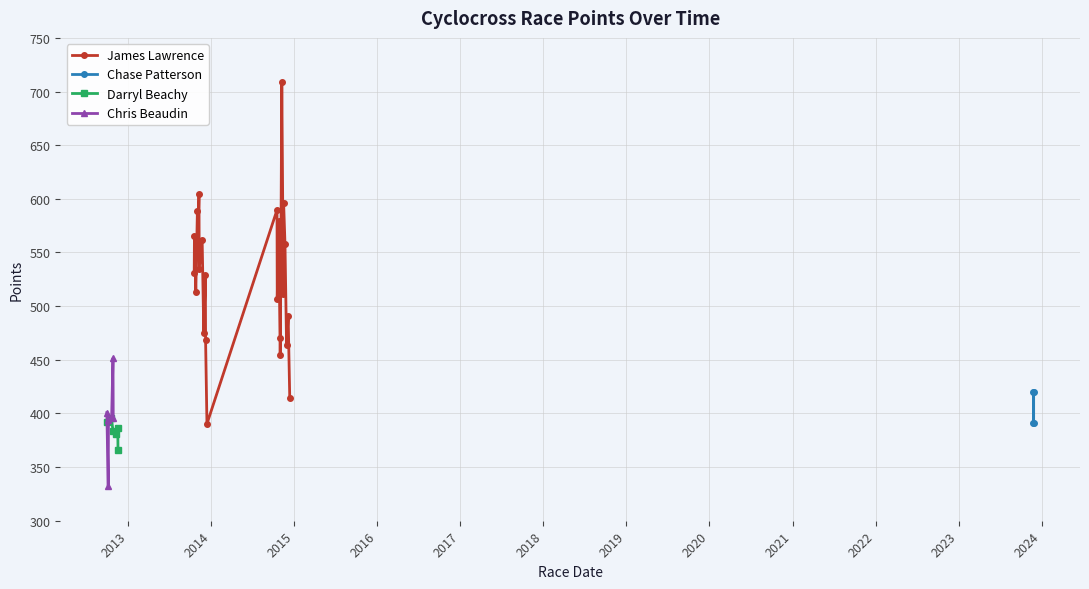

How many interior local peaks (higher than both neighbors) does the data have?

1